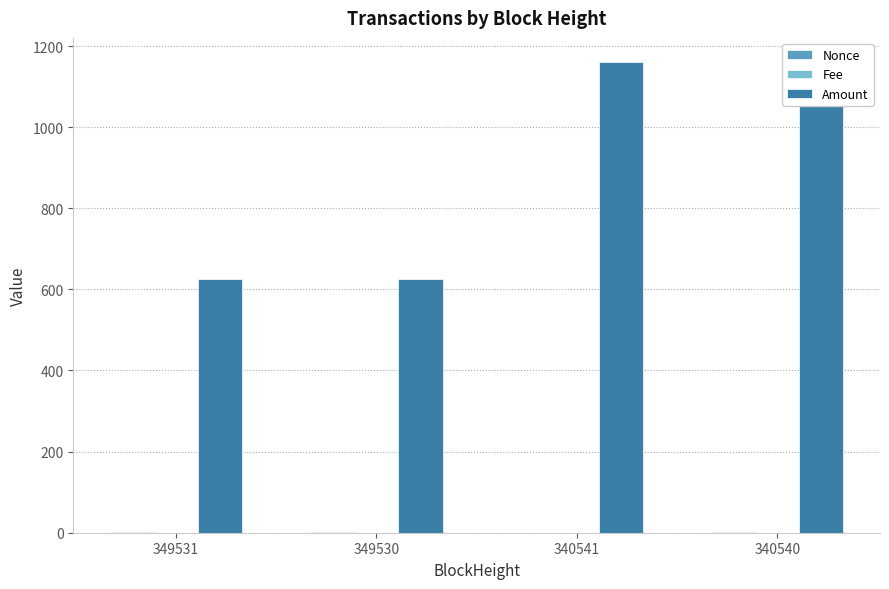

The Fee series shows 0.0 at 340541. True or false?

False